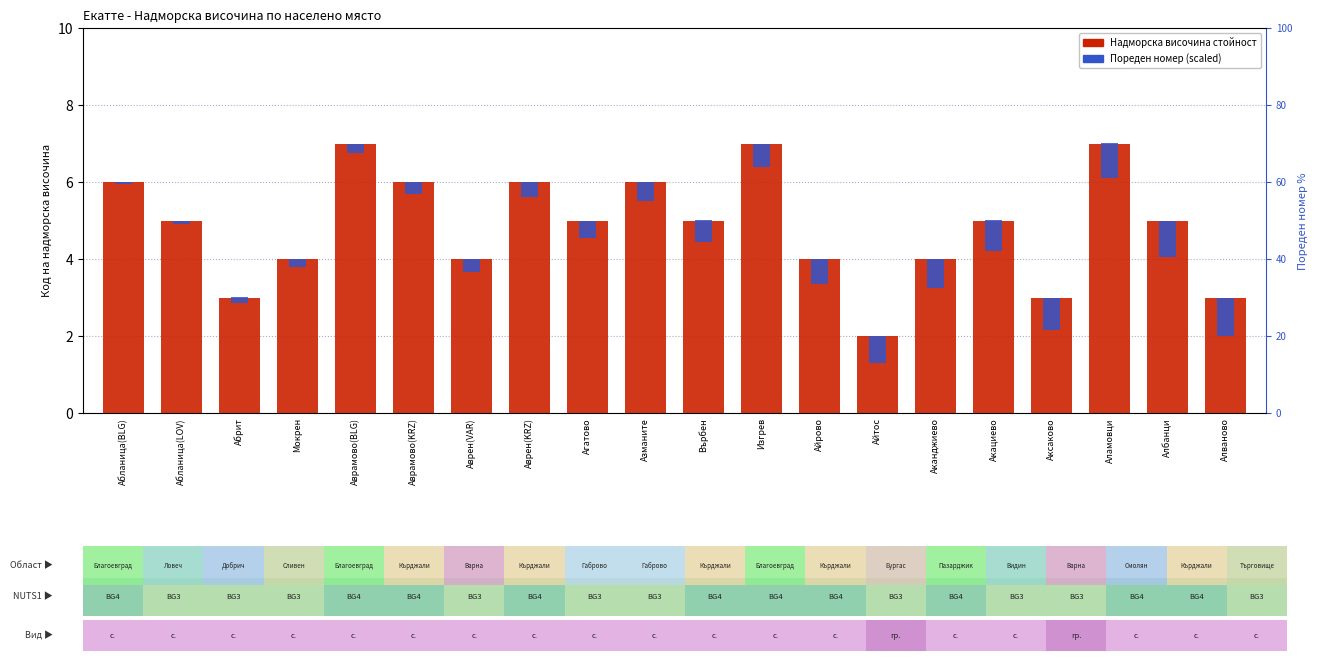

What is the approximate value of Пореден номер (scaled) at Аксаково?

0.9